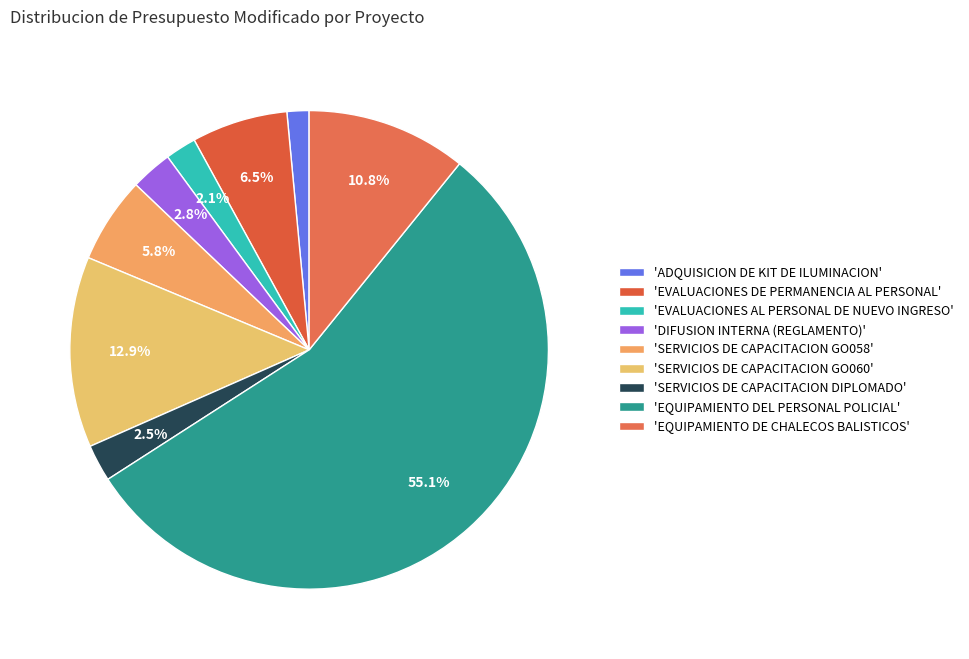

Which slice is the largest?

'EQUIPAMIENTO DEL PERSONAL POLICIAL'